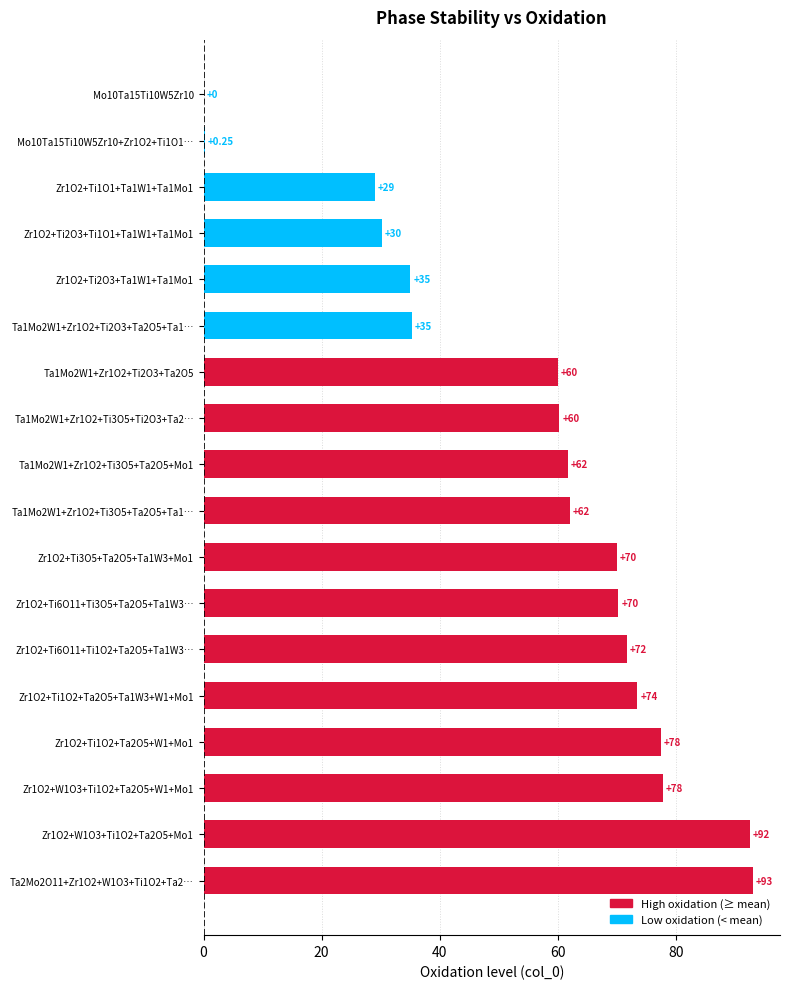

What is the sum of all values?

1000.0